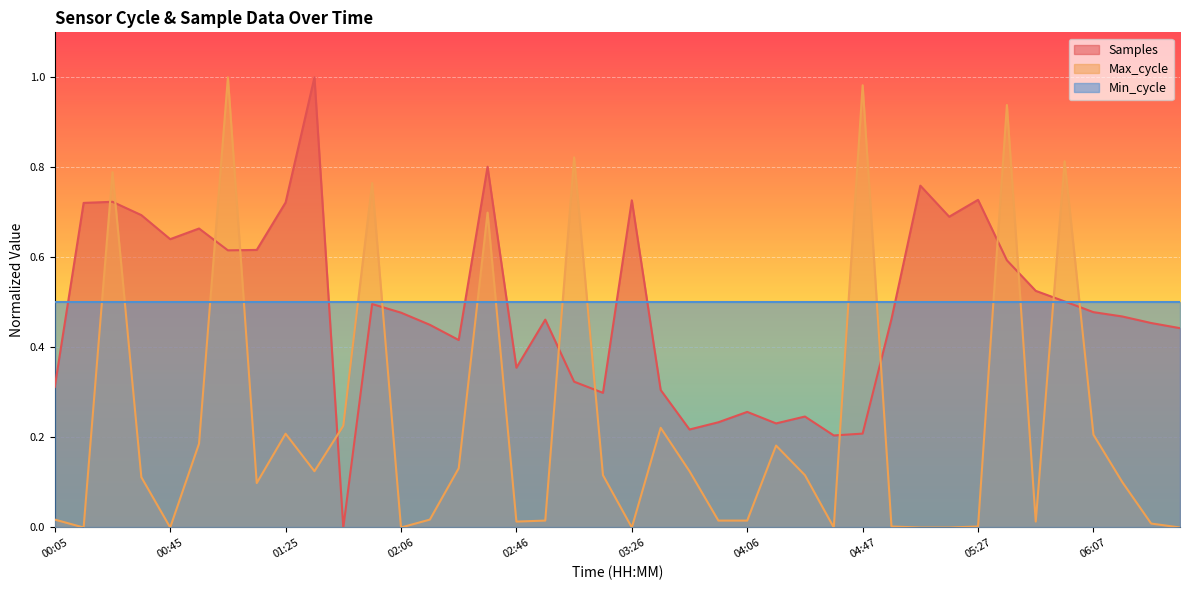

How many interior local valleys does the Max_cycle series have?

9